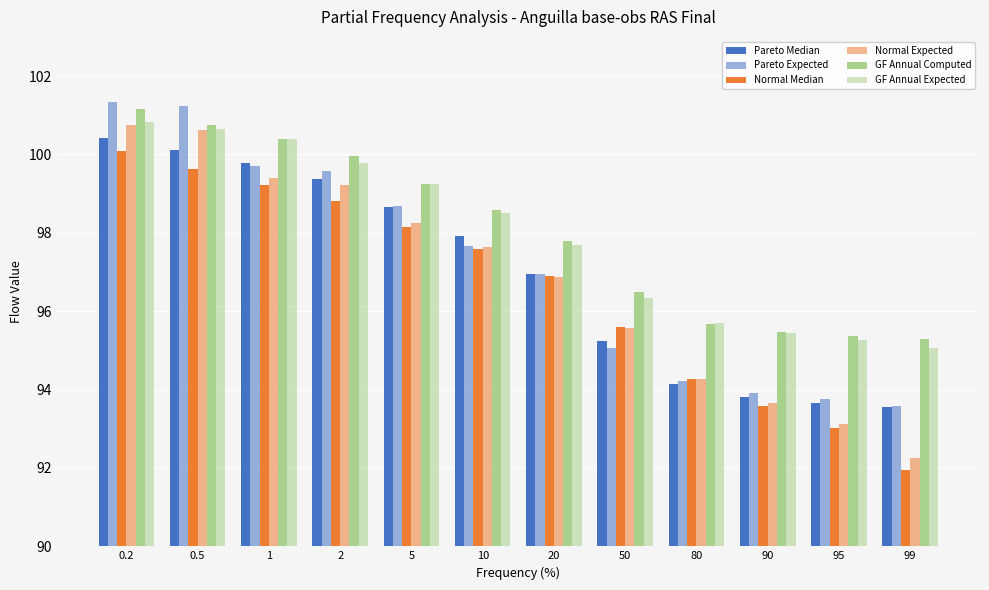

How many data points does each series have?

12